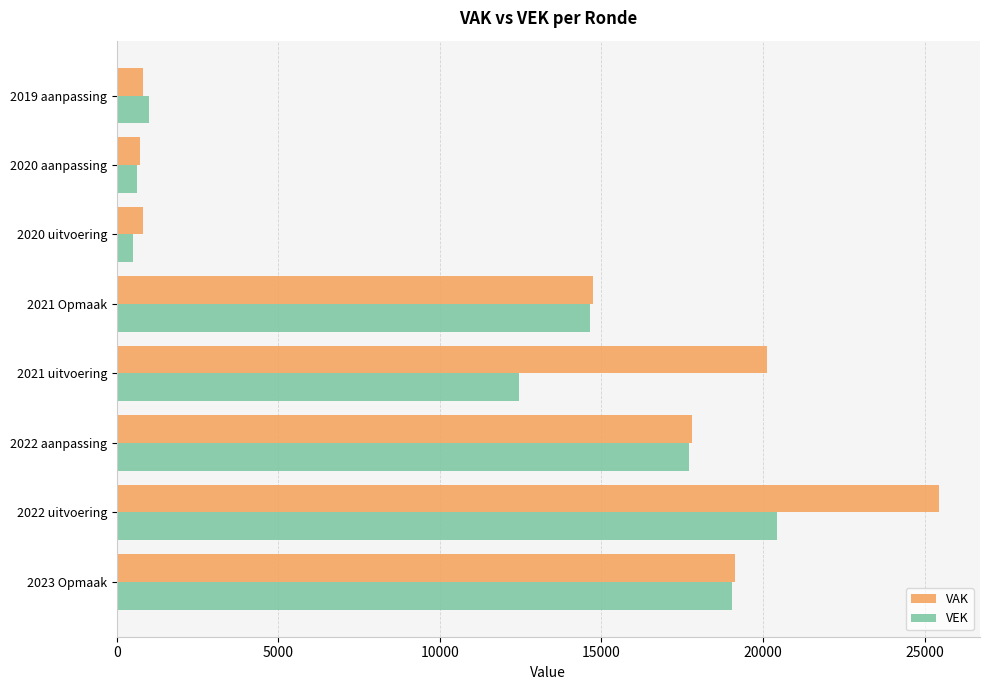

Is the value of VEK at 2022 uitvoering greater than the value of VAK at 2022 aanpassing?

Yes